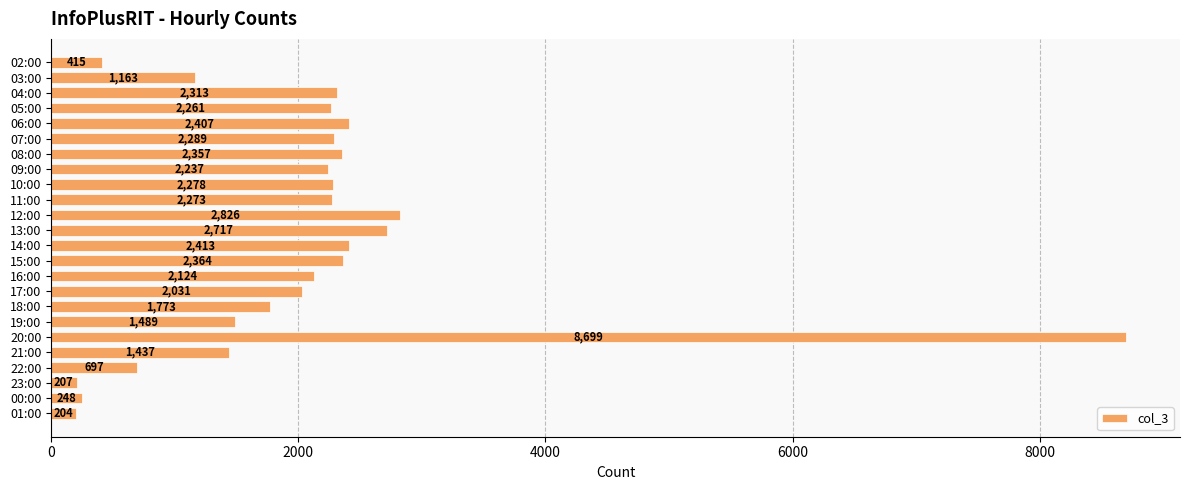

Where is the data nearest to the value 4451?

12:00